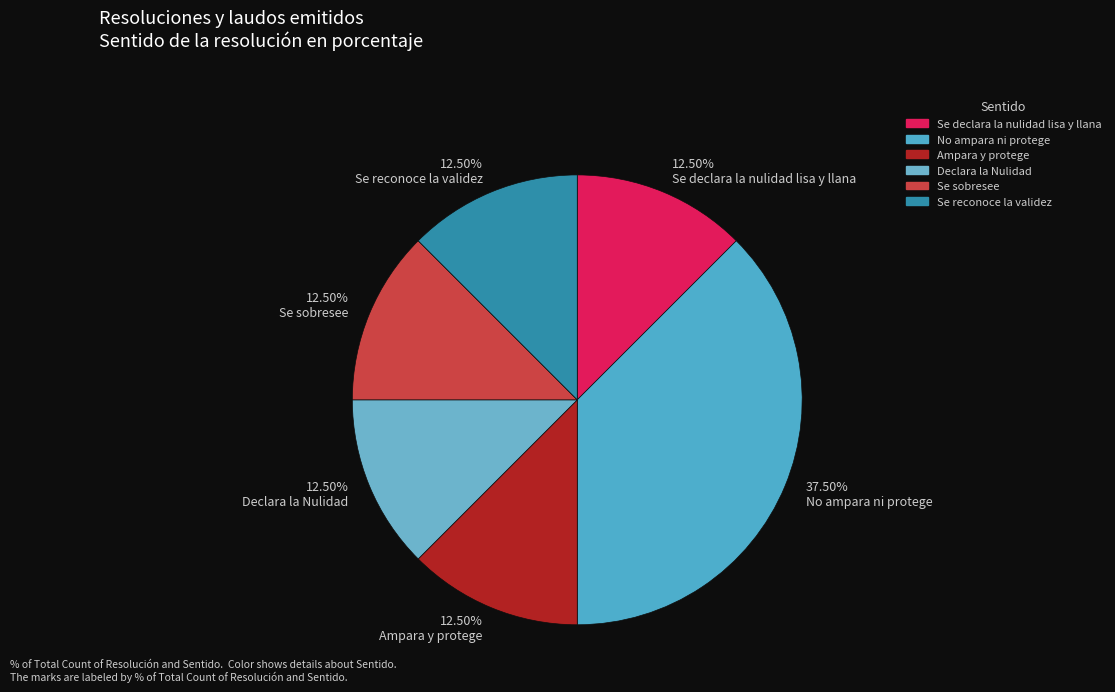

Does any single category account for the majority?

No